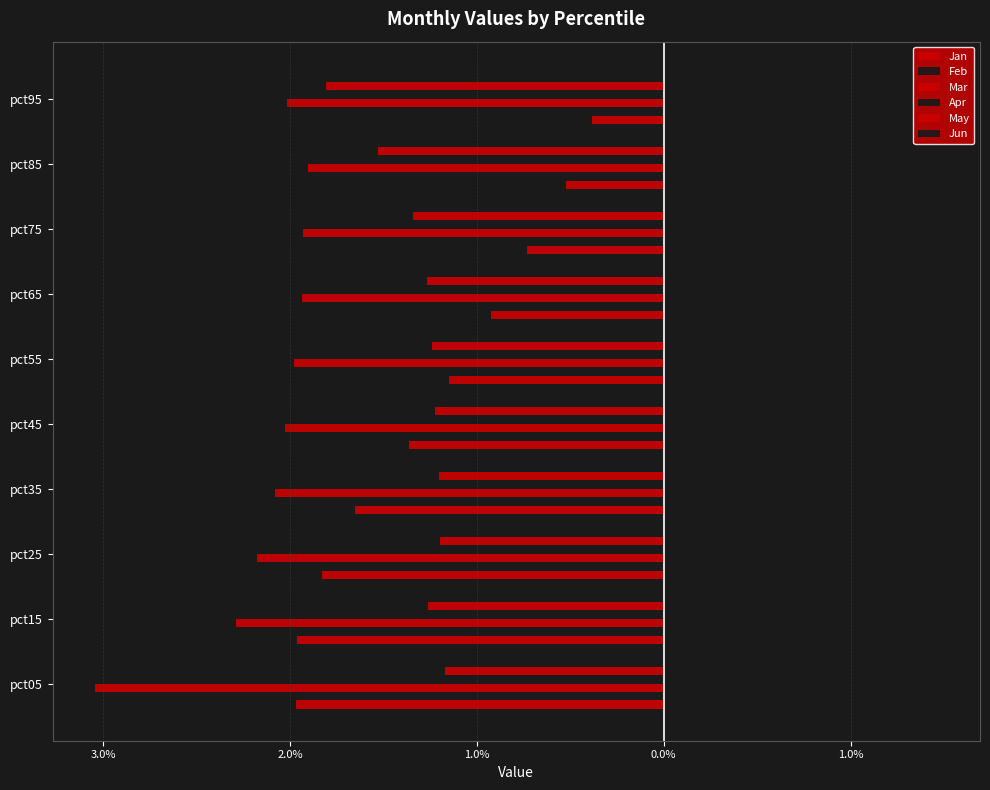

What is the sum of all Apr values?

7.1